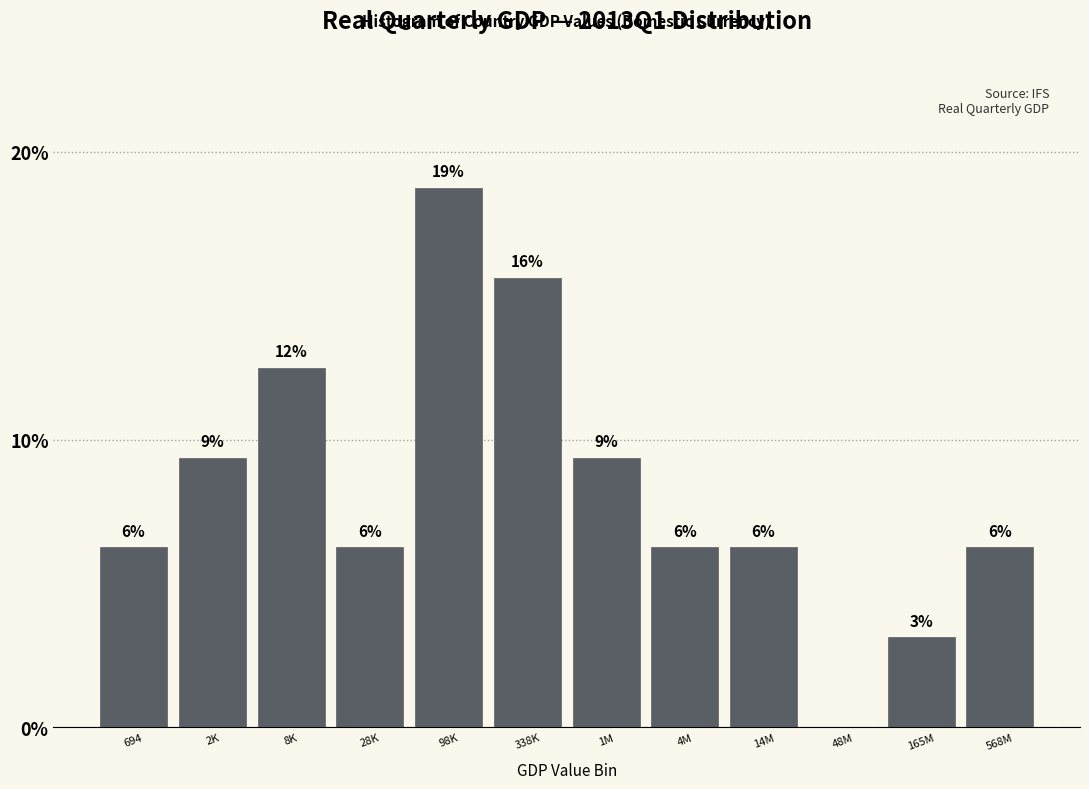

Are the bars horizontal?

No